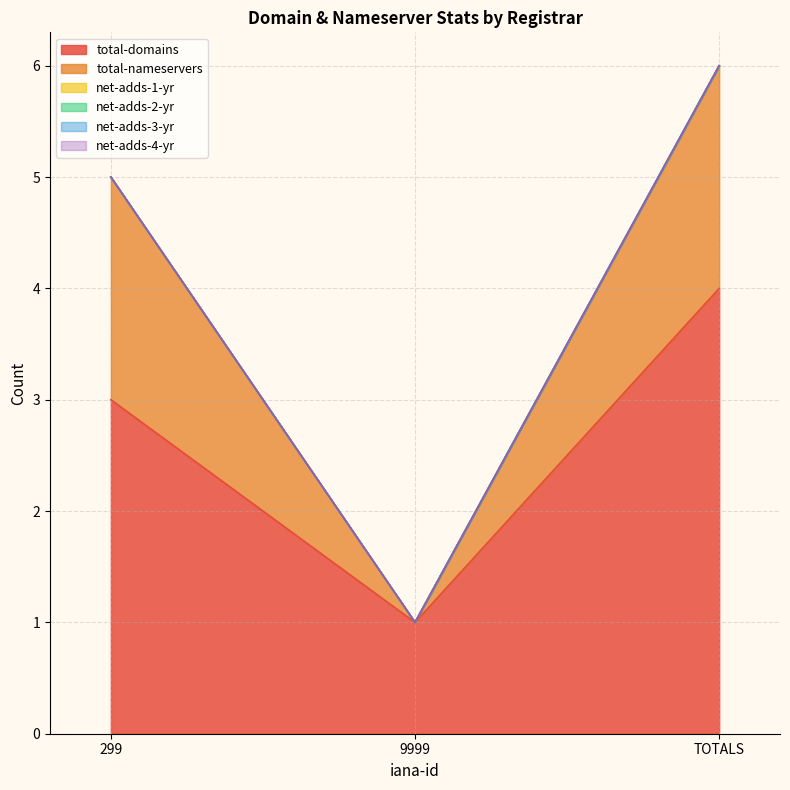

How many values in the total-nameservers series are below 2?

1